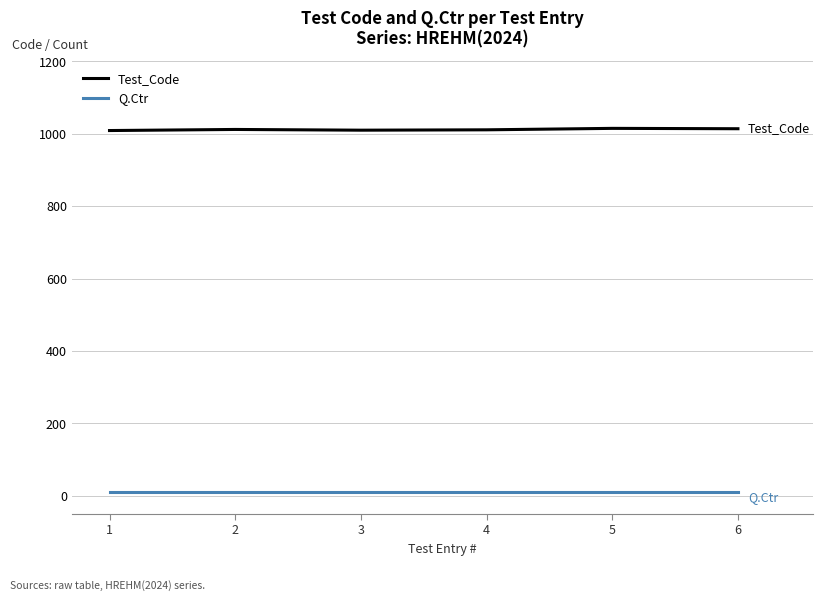

Which series has the largest total across all categories?

Test_Code